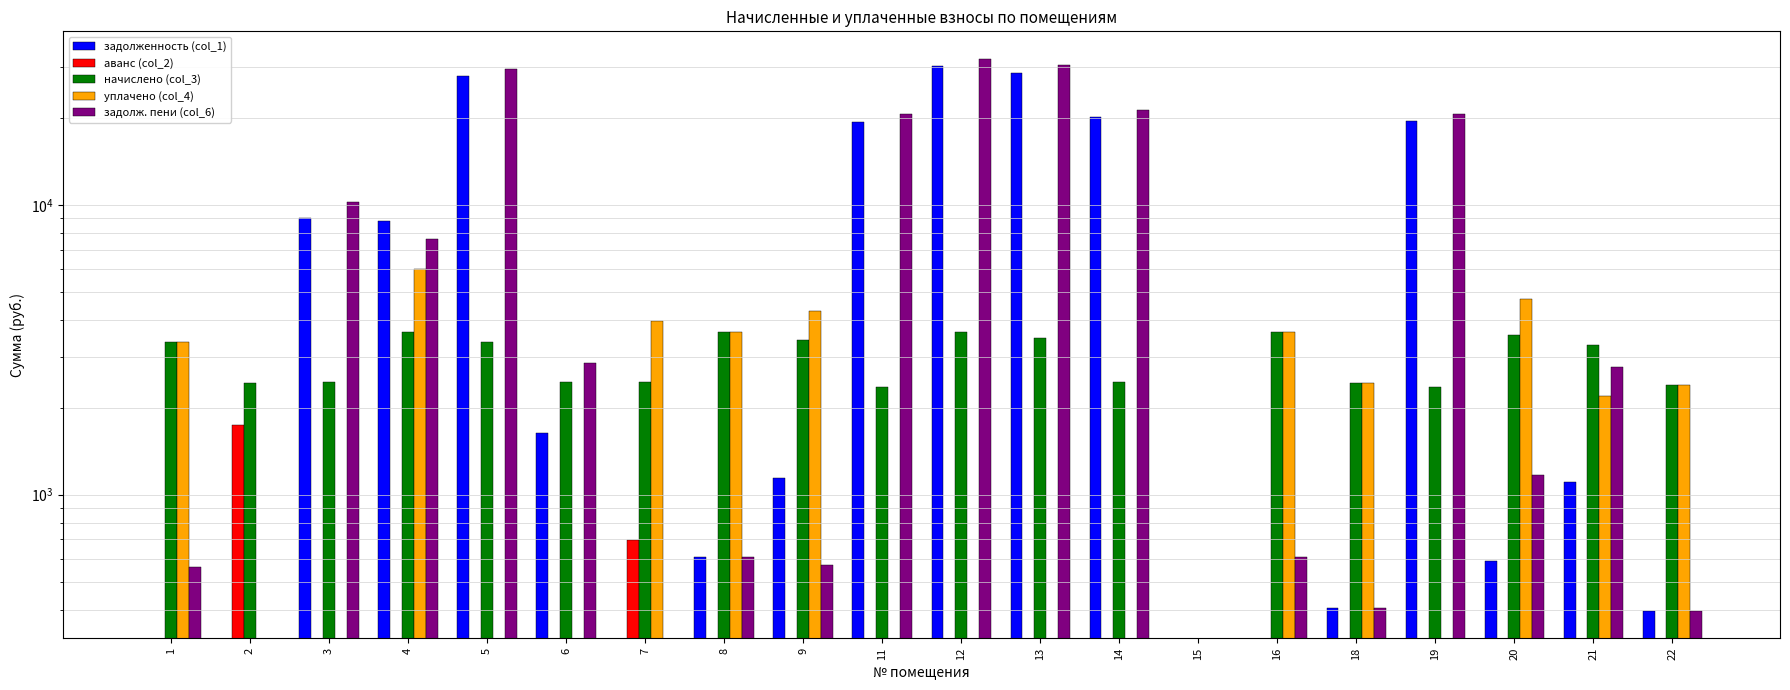

Are the bars horizontal?

No